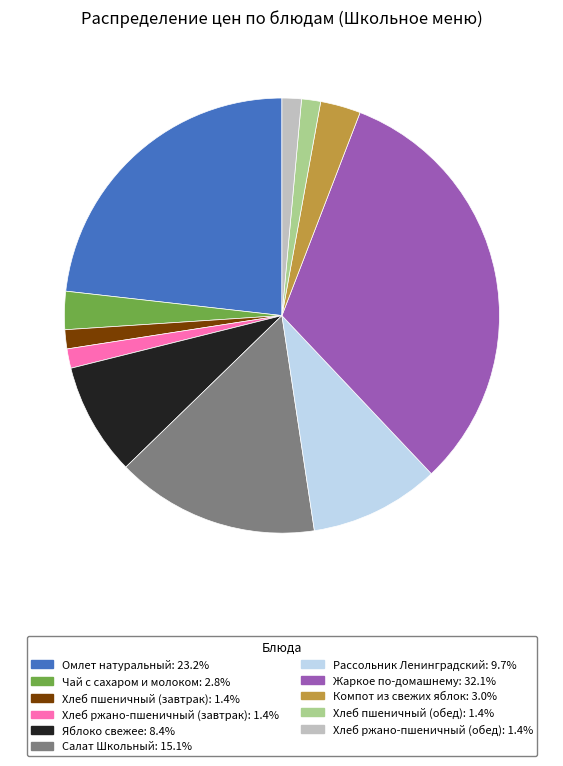

Is the sum of Хлеб пшеничный (завтрак) and Хлеб ржано-пшеничный (завтрак) greater than half?

No